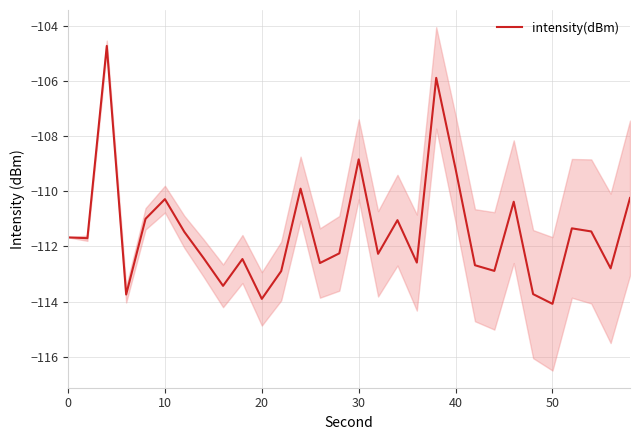

What is the maximum value for intensity(dBm)?

-104.7